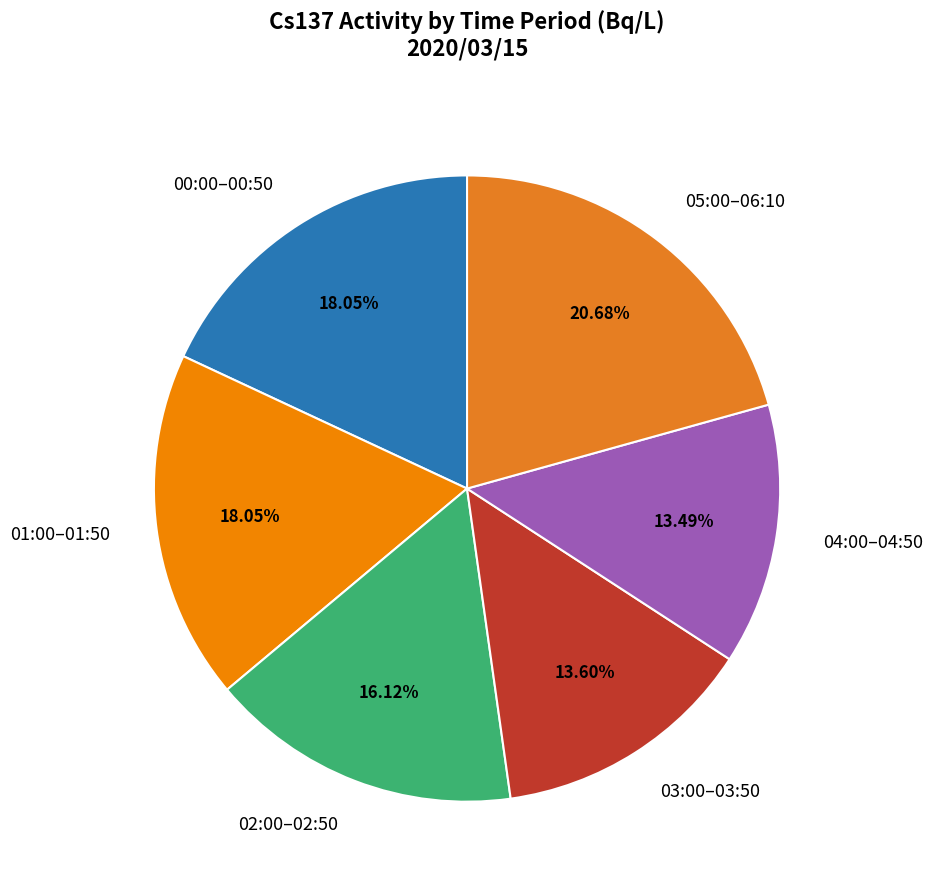

Is the sum of 04:00–04:50 and 01:00–01:50 greater than half?

No